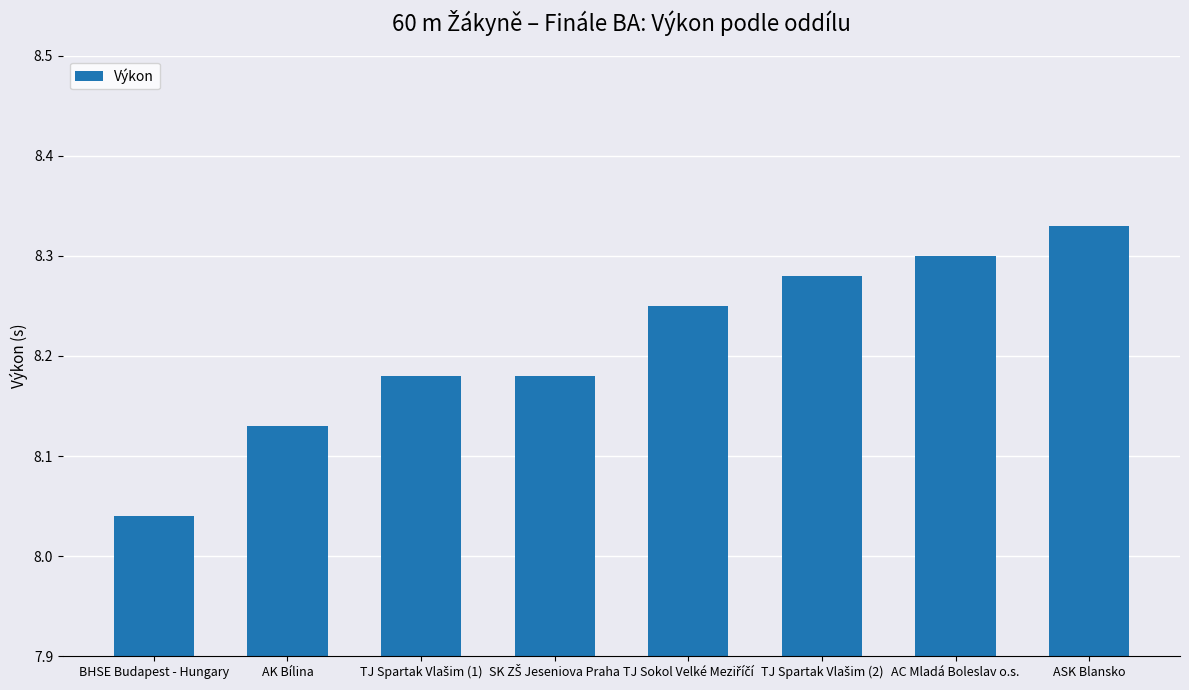

How many values are between 8 and 9?

8